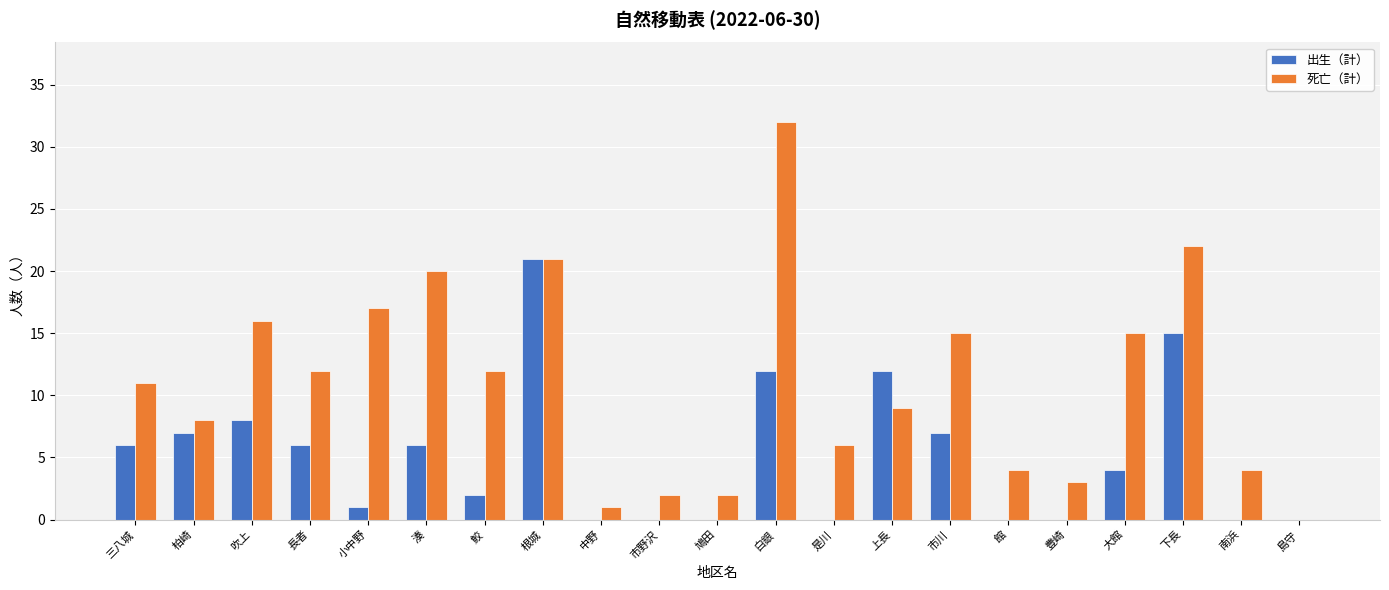

At which label does 死亡（計） reach its peak?

白銀